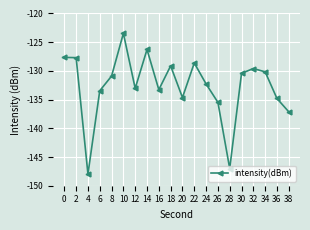

Read the value at 28.

-147.0